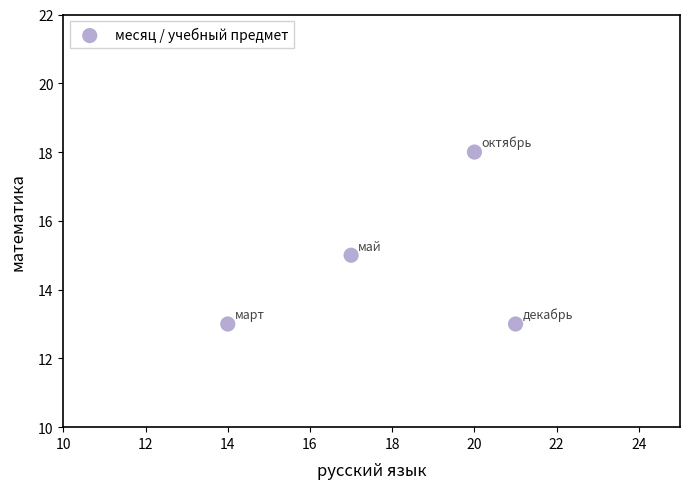

What is the average X value?

18